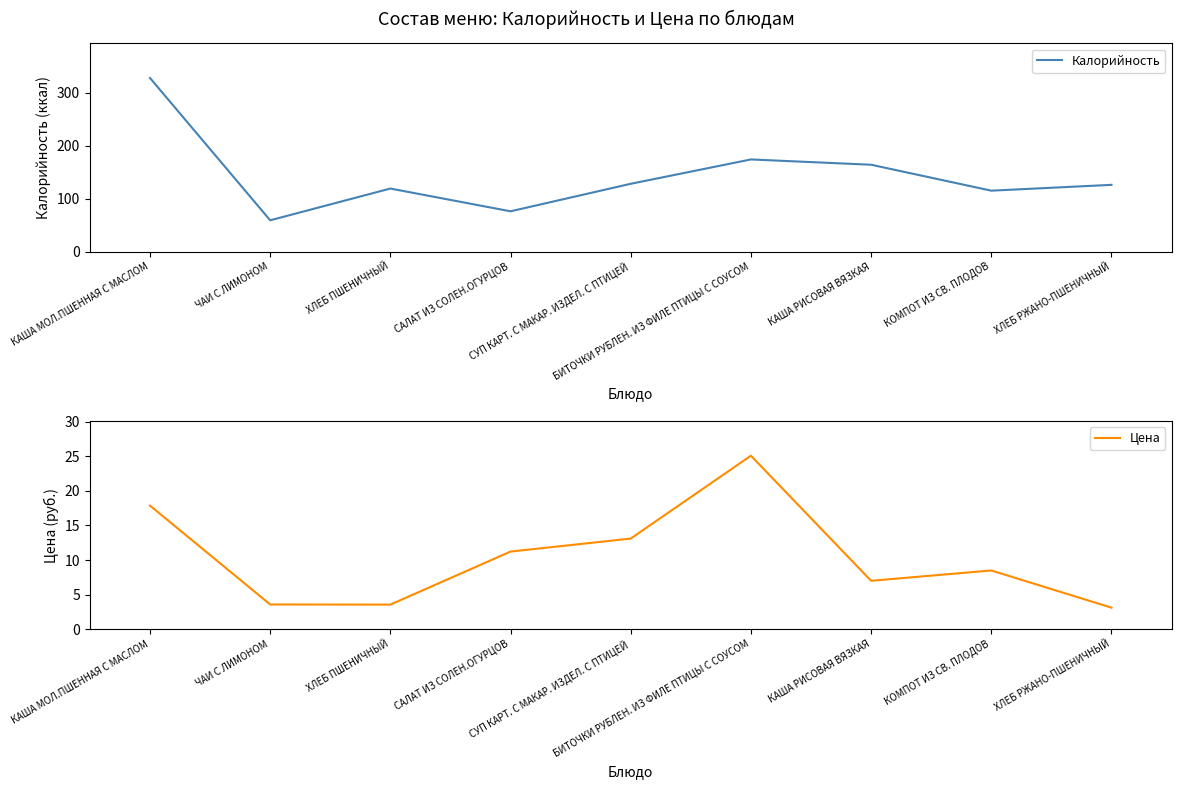

How many interior local valleys does the Цена series have?

2